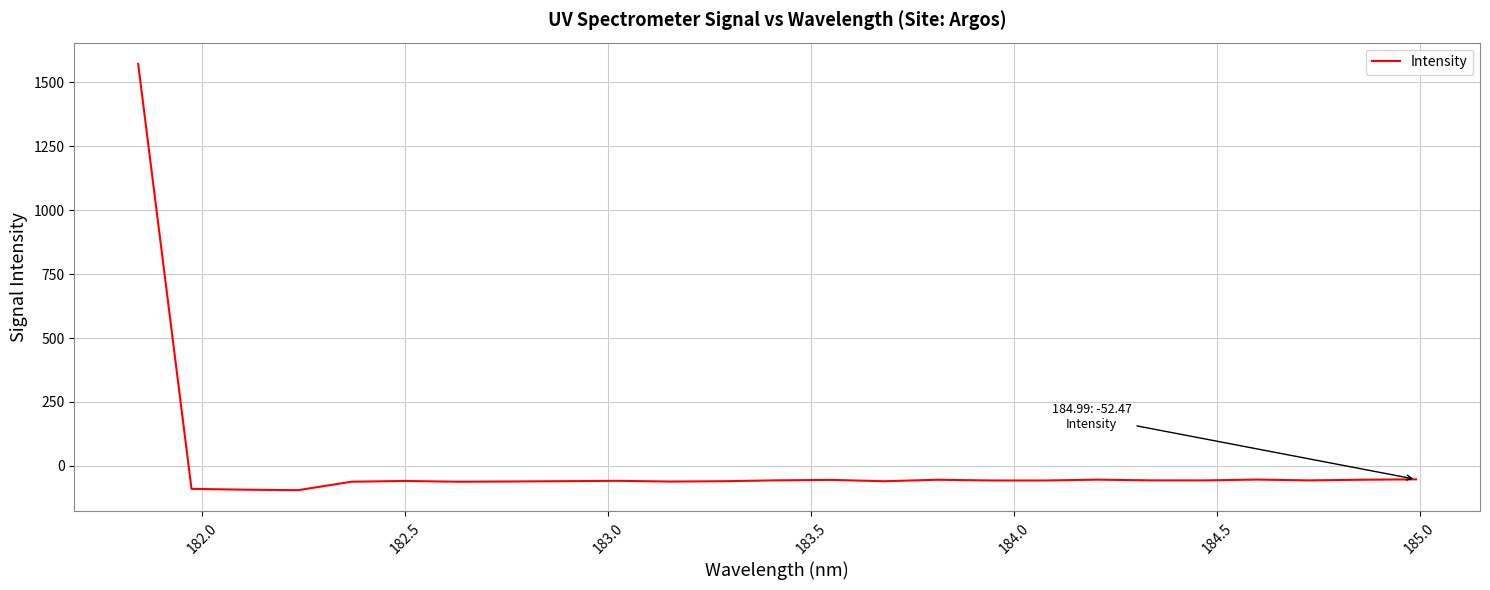

What is the difference between the maximum and minimum values?

1666.6